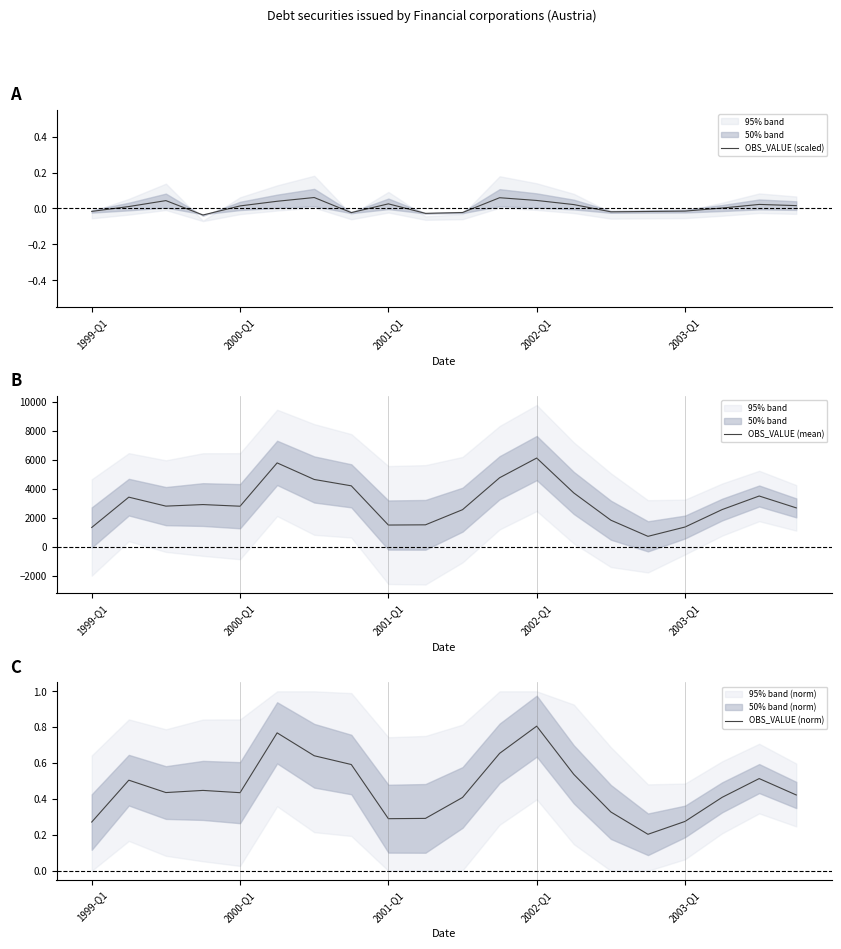

True or false: OBS_VALUE (norm) has a value of 0.8 at 2000-Q1.

False